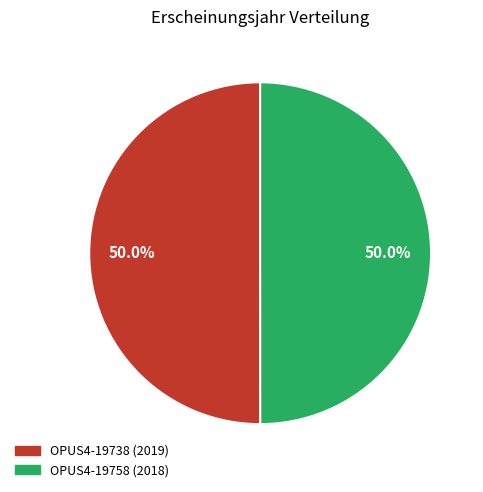

Is it true that OPUS4-19738 (2019) is 59% of the pie?

False